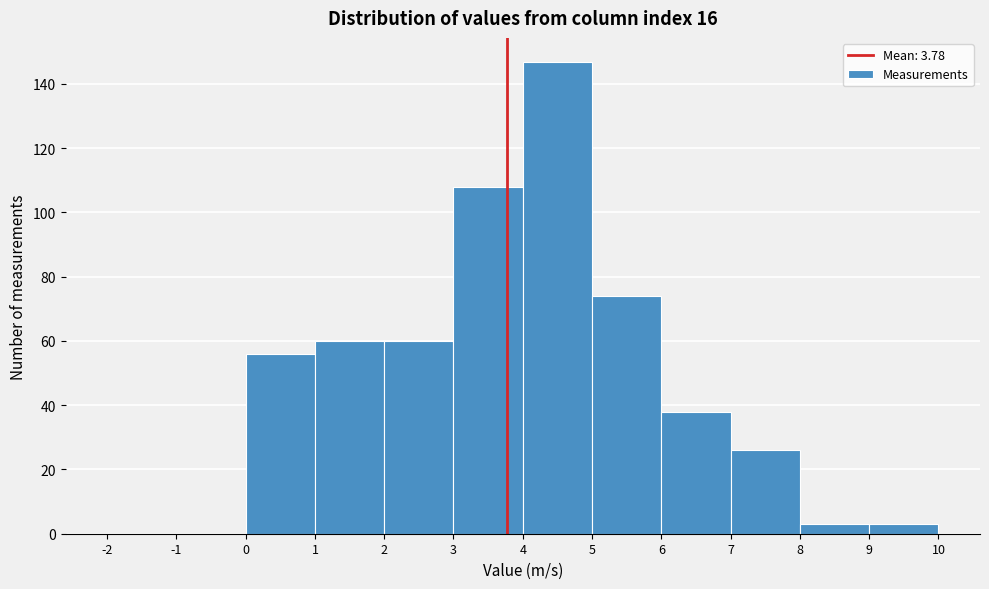

Which range on the x-axis has the tallest bar?

4 to 5